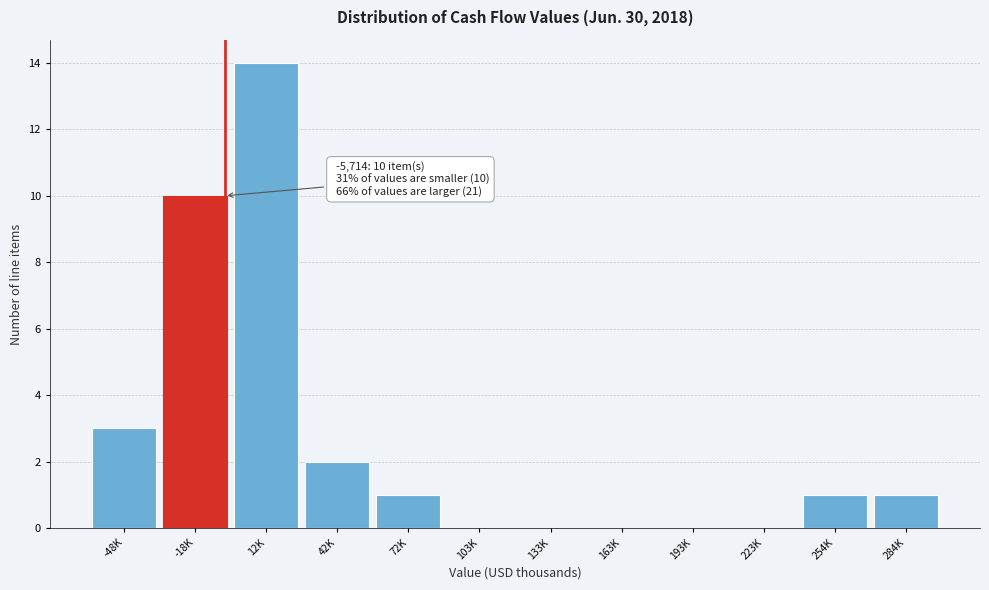

Reading left to right, list all the values displayed in this chart.

-48K=3	-18K=10	12K=14	42K=2	72K=1	103K=0	133K=0	163K=0	193K=0	223K=0	254K=1	284K=1